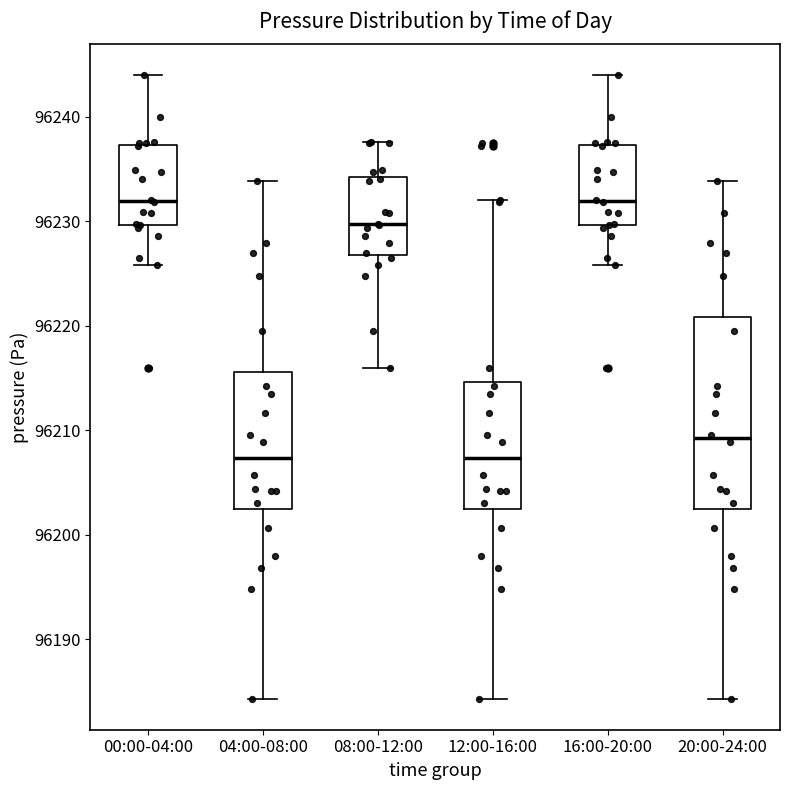

Reading left to right, transcribe this box plot: for each box, give where its median line is, the range the box spans, and where its two whiskers end, as read against the y-axis. The values are not printed on the chart, so give them approximately, as read against the axis.

00:00-04:00: median 96232, box 96230 to 96237, whiskers 96226 to 96244
04:00-08:00: median 96207, box 96202 to 96216, whiskers 96184 to 96234
08:00-12:00: median 96230, box 96227 to 96234, whiskers 96216 to 96238
12:00-16:00: median 96207, box 96202 to 96215, whiskers 96184 to 96232
16:00-20:00: median 96232, box 96230 to 96237, whiskers 96226 to 96244
20:00-24:00: median 96209, box 96202 to 96221, whiskers 96184 to 96234